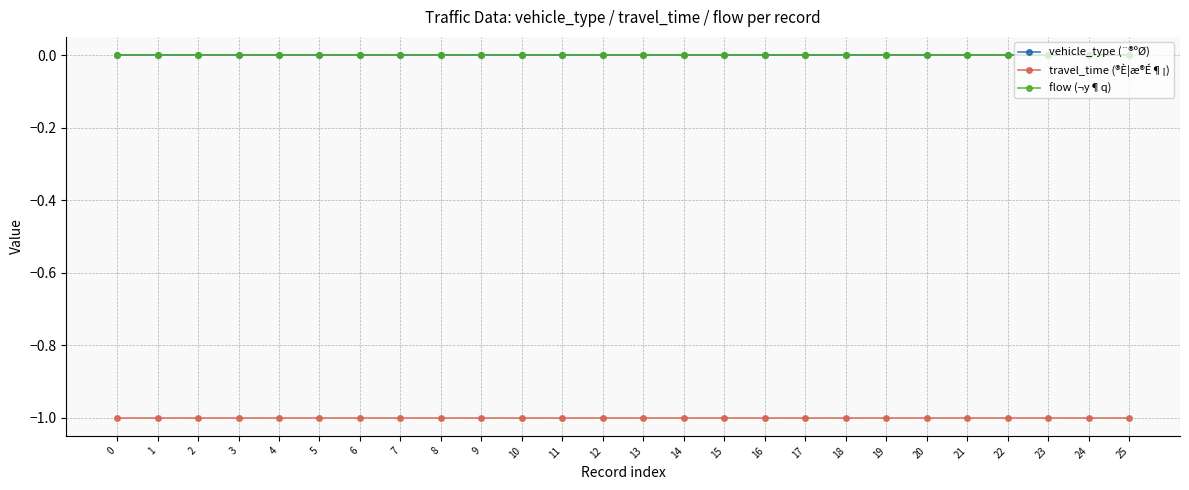

Is it true that travel_time (®È¦æ®É¶¡) equals 0 at 3?

False